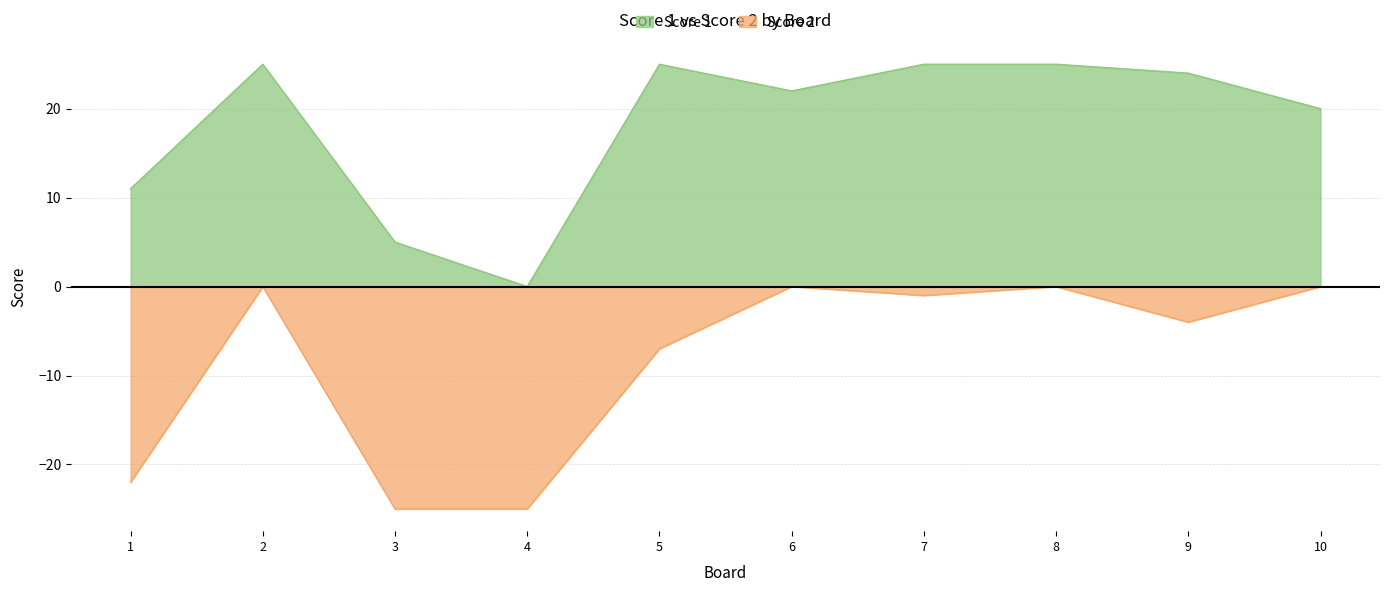

What is the smallest value displayed?

-25